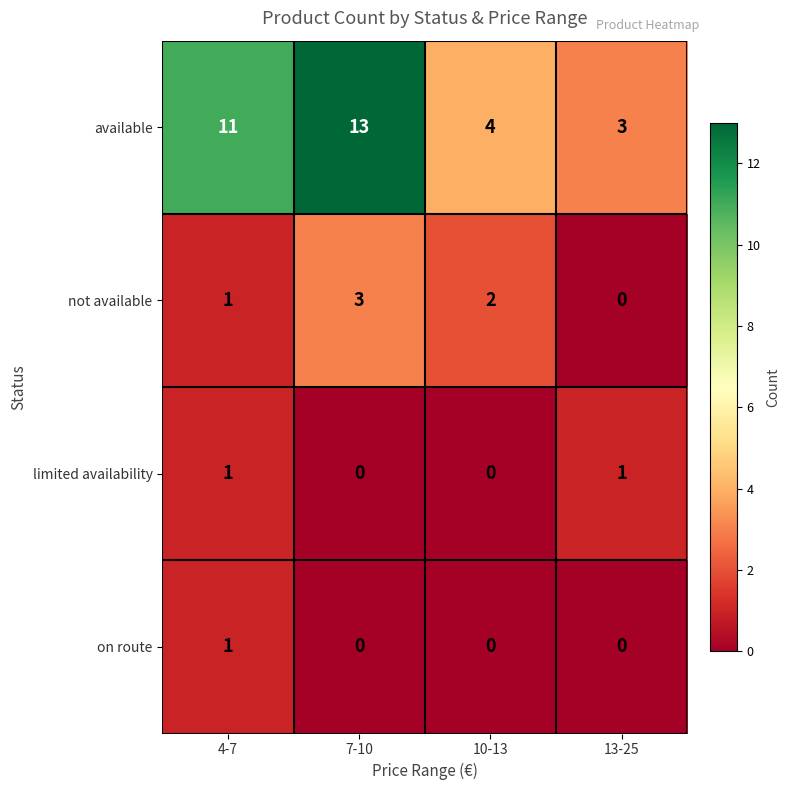

What is the approximate value of not available at 7-10?

3